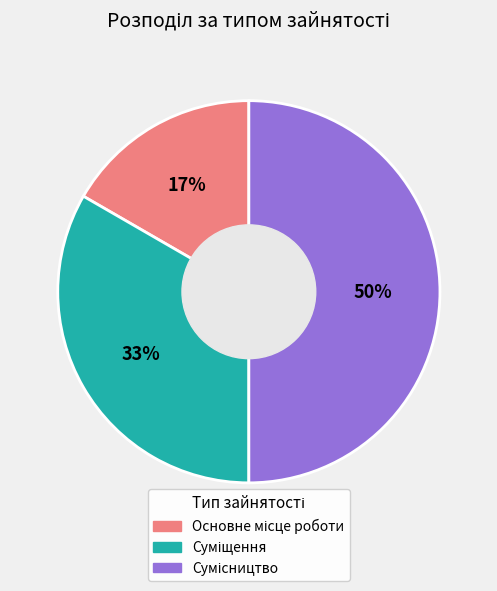

To the nearest percent, what is the difference between the largest and smallest slice percentages?

33%